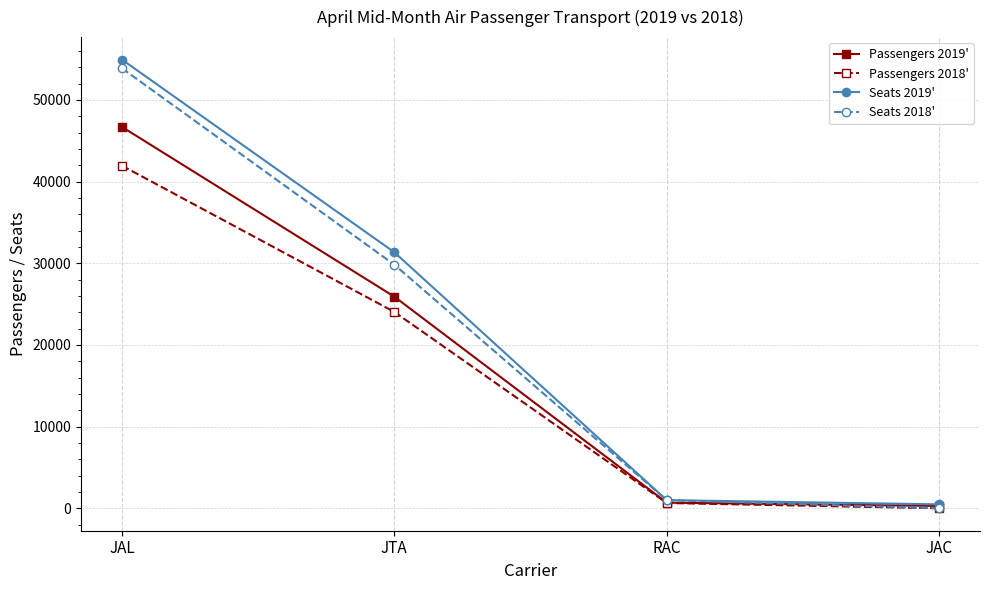

What are all the series names shown in the legend?

Passengers 2019', Passengers 2018', Seats 2019', Seats 2018'